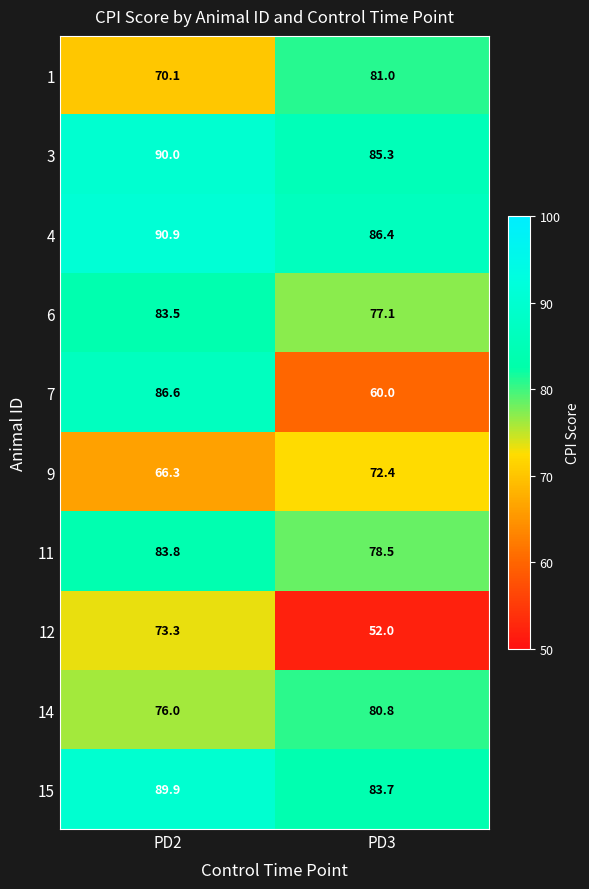

What is the spread (max minus min) of values at PD2?

24.6